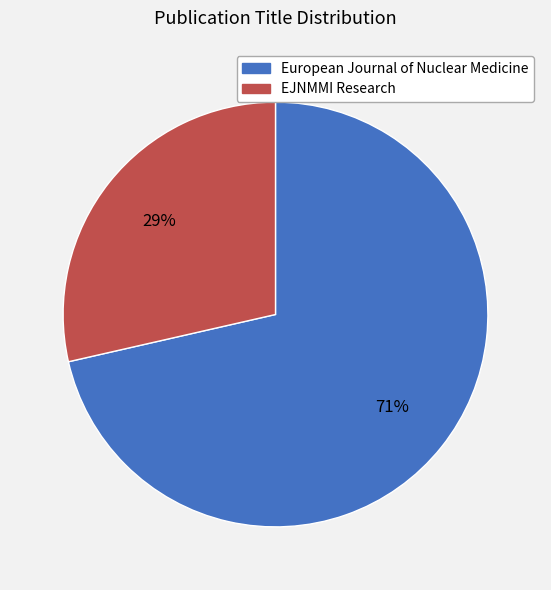

To the nearest percent, what is the average slice percentage?

50%